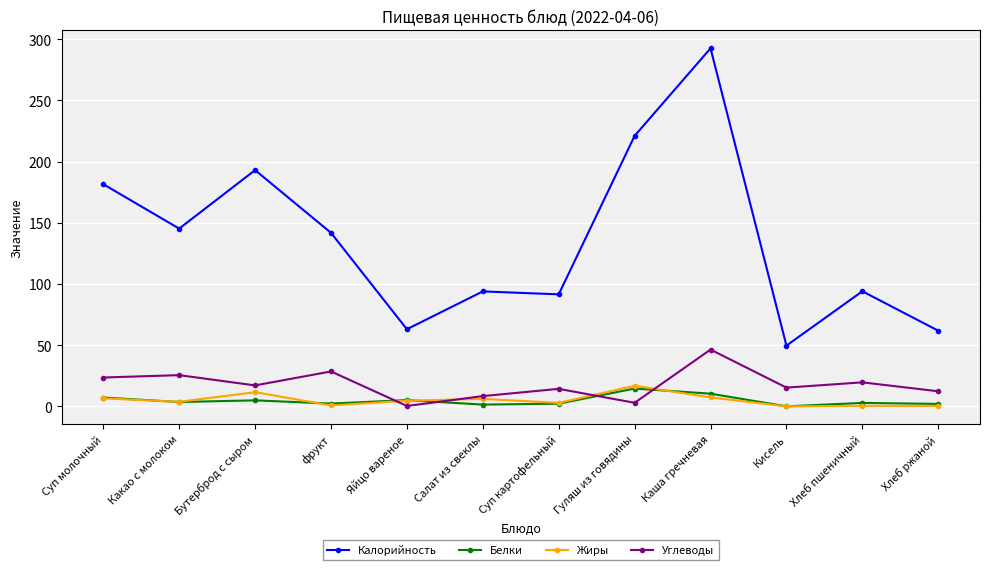

Where is the first local minimum for Калорийность?

Какао с молоком